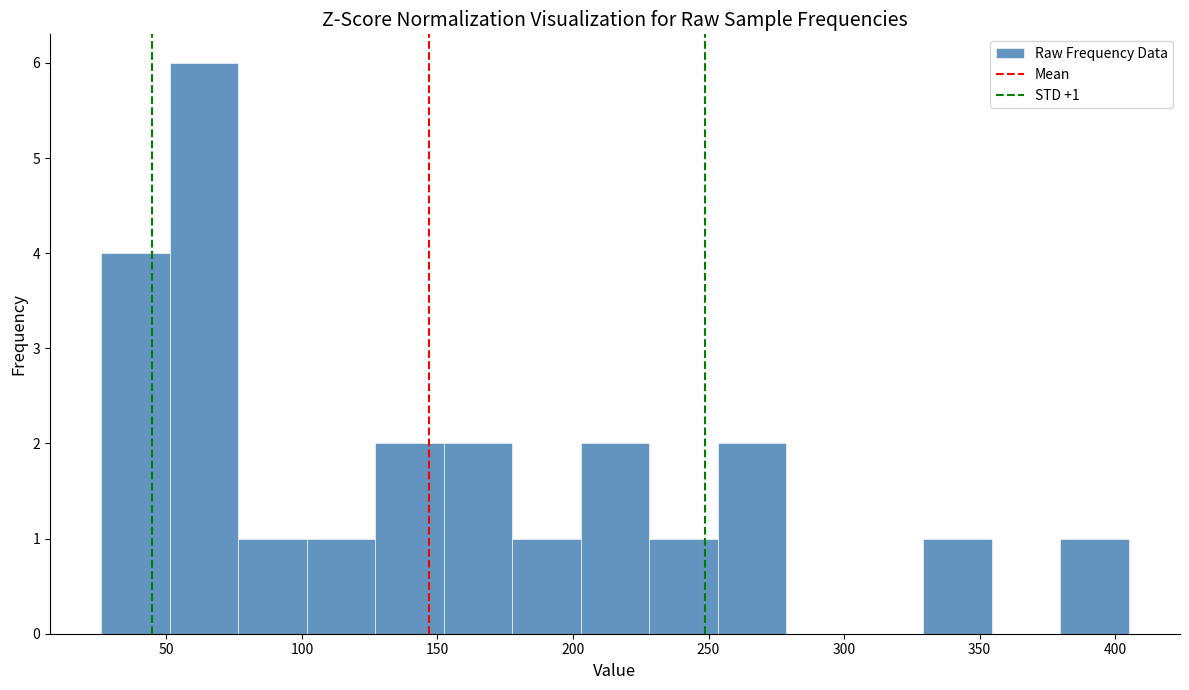

Which range on the x-axis has the tallest bar?

50 to 75